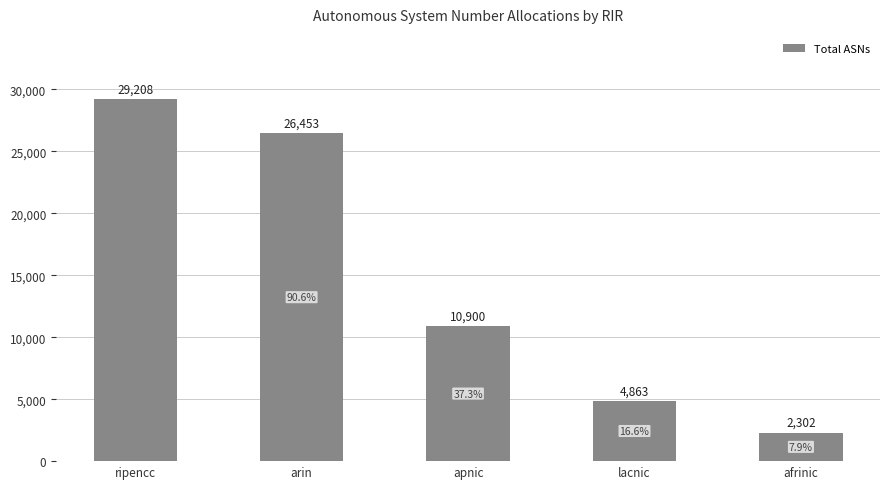

What is the change in value from arin to lacnic?

-21590